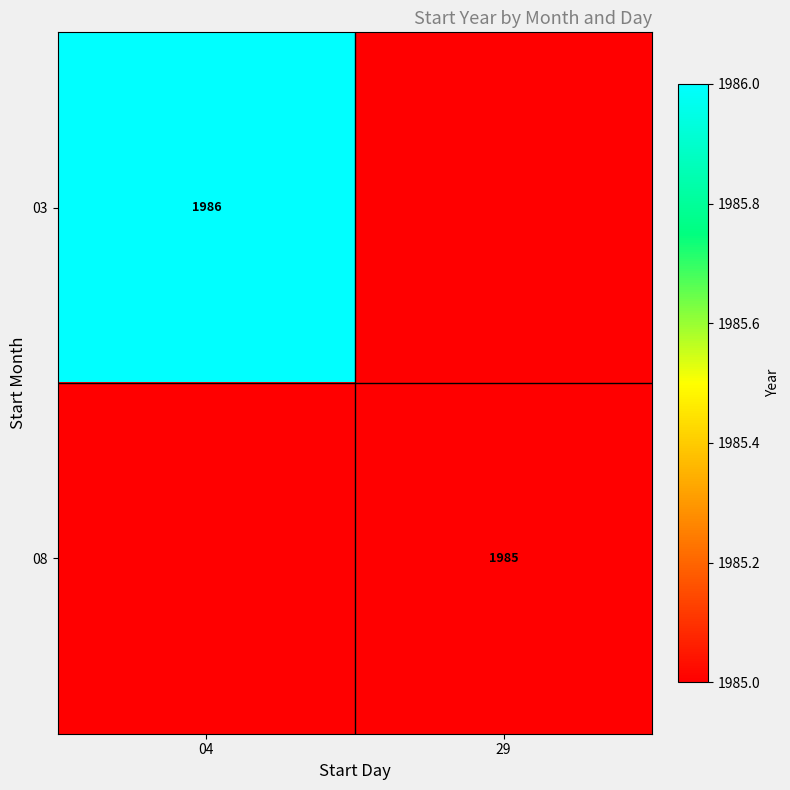

The 03 series shows 2645 at 04. True or false?

False